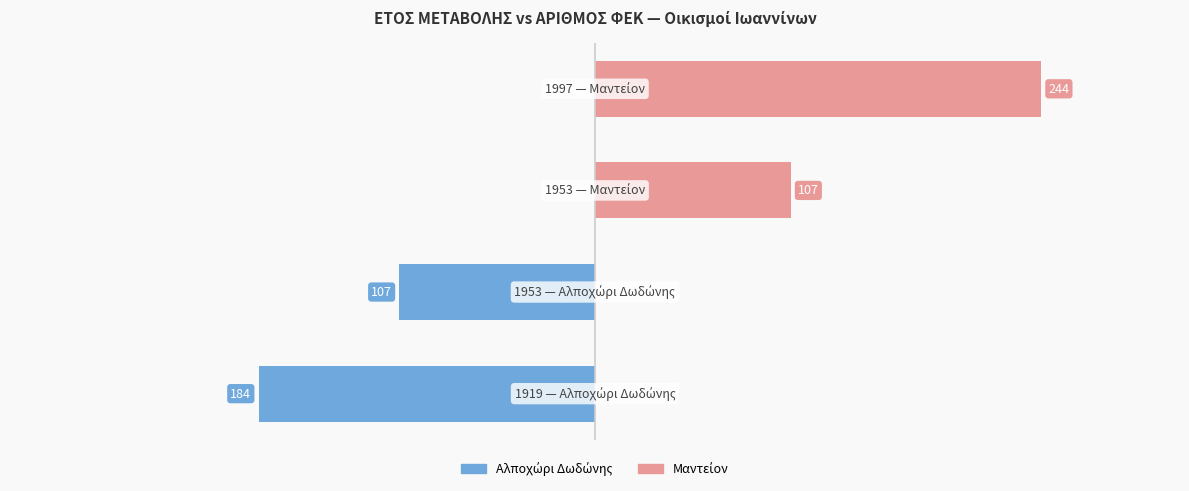

How many values in the Αλποχώρι Δωδώνης series are below 0?

2